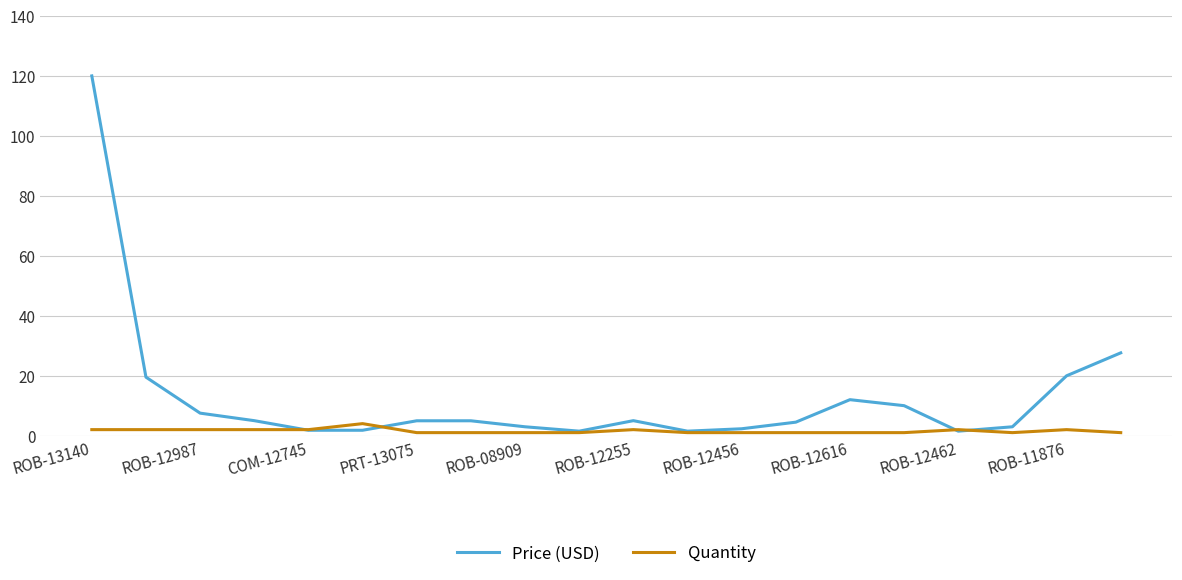

Which series has the widest spread of values?

Price (USD)